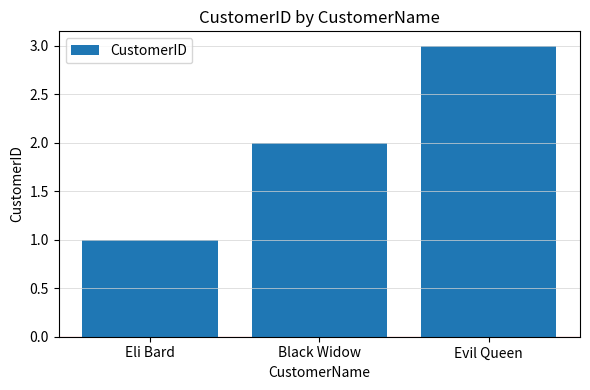

Is it true that the value at Black Widow is 1?

False